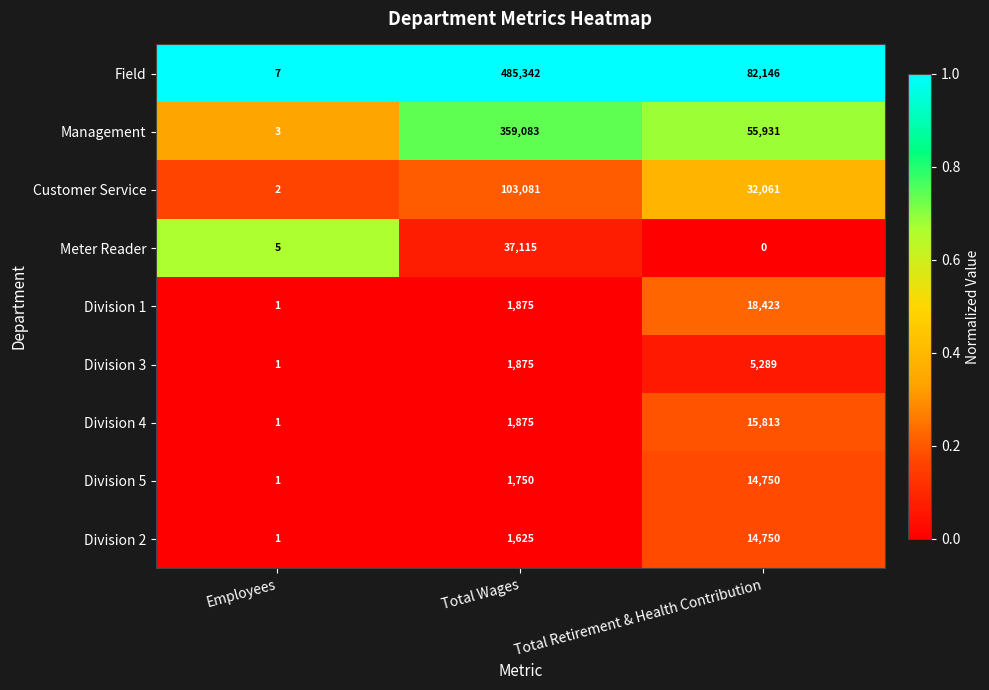

At which category is the sum across all series the highest?

Total Wages